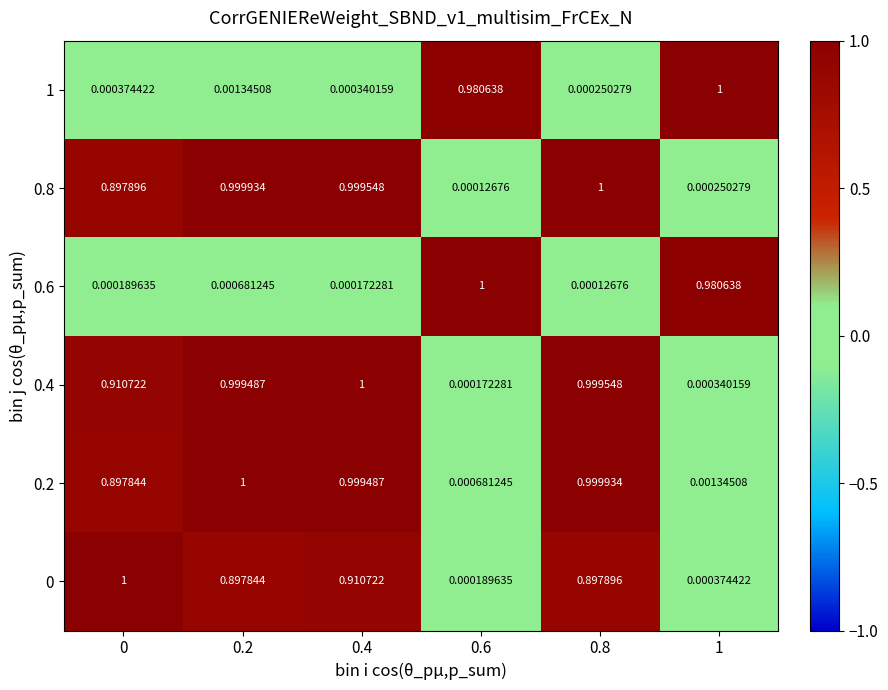

How many categories are shown in the chart?

6